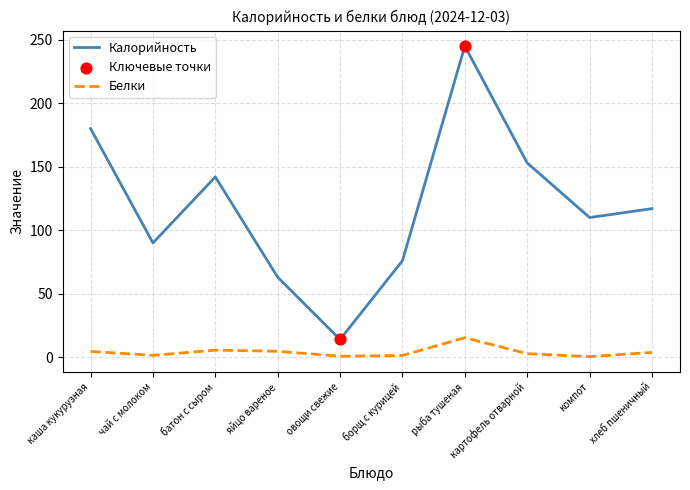

Which series changed the most between батон с сыром and хлеб пшеничный?

Калорийность